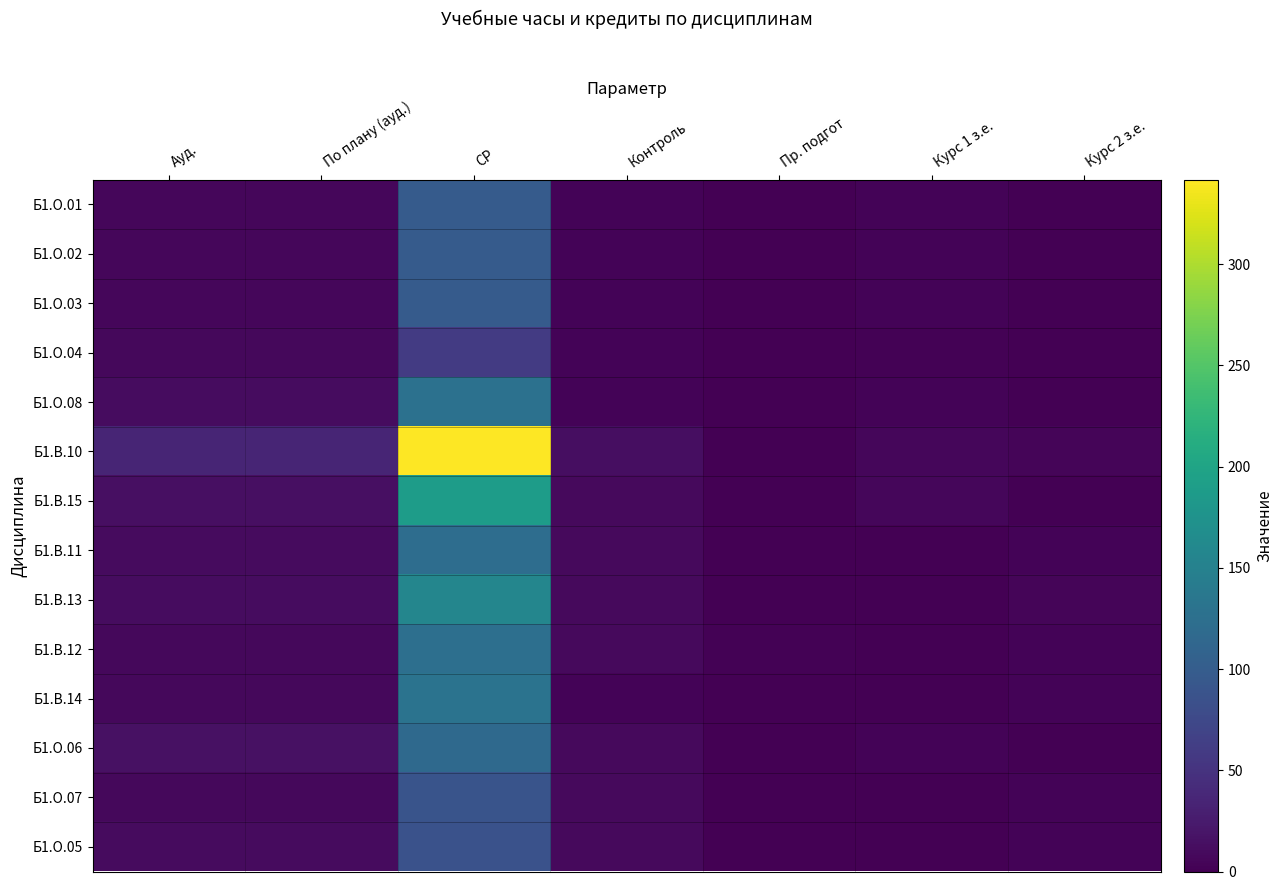

Reading left to right, transcribe all the data shown in this chart.

Б1.О.01: Ауд.=6.0	По плану (ауд.)=6.0	СР=97.7	Контроль=4.0	Пр. подгот=0.0	Курс 1 з.е.=3.0	Курс 2 з.е.=0.0
Б1.О.02: Ауд.=6.0	По плану (ауд.)=6.0	СР=97.9	Контроль=4.0	Пр. подгот=0.0	Курс 1 з.е.=3.0	Курс 2 з.е.=0.0
Б1.О.03: Ауд.=6.0	По плану (ауд.)=6.0	СР=97.9	Контроль=4.0	Пр. подгот=0.0	Курс 1 з.е.=3.0	Курс 2 з.е.=0.0
Б1.О.04: Ауд.=8.0	По плану (ауд.)=8.0	СР=59.9	Контроль=4.0	Пр. подгот=0.0	Курс 1 з.е.=2.0	Курс 2 з.е.=0.0
Б1.О.08: Ауд.=12.0	По плану (ауд.)=12.0	СР=127.3	Контроль=4.0	Пр. подгот=0.0	Курс 1 з.е.=4.0	Курс 2 з.е.=0.0
Б1.В.10: Ауд.=36.0	По плану (ауд.)=36.0	СР=341.7	Контроль=12.7	Пр. подгот=0.0	Курс 1 з.е.=6.0	Курс 2 з.е.=5.0
Б1.В.15: Ауд.=14.0	По плану (ауд.)=14.0	СР=189.2	Контроль=8.7	Пр. подгот=0.0	Курс 1 з.е.=6.0	Курс 2 з.е.=0.0
Б1.В.11: Ауд.=10.0	По плану (ауд.)=10.0	СР=122.6	Контроль=8.7	Пр. подгот=0.0	Курс 1 з.е.=0.0	Курс 2 з.е.=4.0
Б1.В.13: Ауд.=12.0	По плану (ауд.)=12.0	СР=156.6	Контроль=8.7	Пр. подгот=0.0	Курс 1 з.е.=0.0	Курс 2 з.е.=5.0
Б1.В.12: Ауд.=8.0	По плану (ауд.)=8.0	СР=124.6	Контроль=8.7	Пр. подгот=2.0	Курс 1 з.е.=0.0	Курс 2 з.е.=4.0
Б1.В.14: Ауд.=8.0	По плану (ауд.)=8.0	СР=129.5	Контроль=4.0	Пр. подгот=0.0	Курс 1 з.е.=0.0	Курс 2 з.е.=4.0
Б1.О.06: Ауд.=16.0	По плану (ауд.)=16.0	СР=116.2	Контроль=8.7	Пр. подгот=0.0	Курс 1 з.е.=4.0	Курс 2 з.е.=0.0
Б1.О.07: Ауд.=8.0	По плану (ауд.)=8.0	СР=88.6	Контроль=8.7	Пр. подгот=0.0	Курс 1 з.е.=0.0	Курс 2 з.е.=3.0
Б1.О.05: Ауд.=10.0	По плану (ауд.)=10.0	СР=86.6	Контроль=8.7	Пр. подгот=0.0	Курс 1 з.е.=0.0	Курс 2 з.е.=3.0